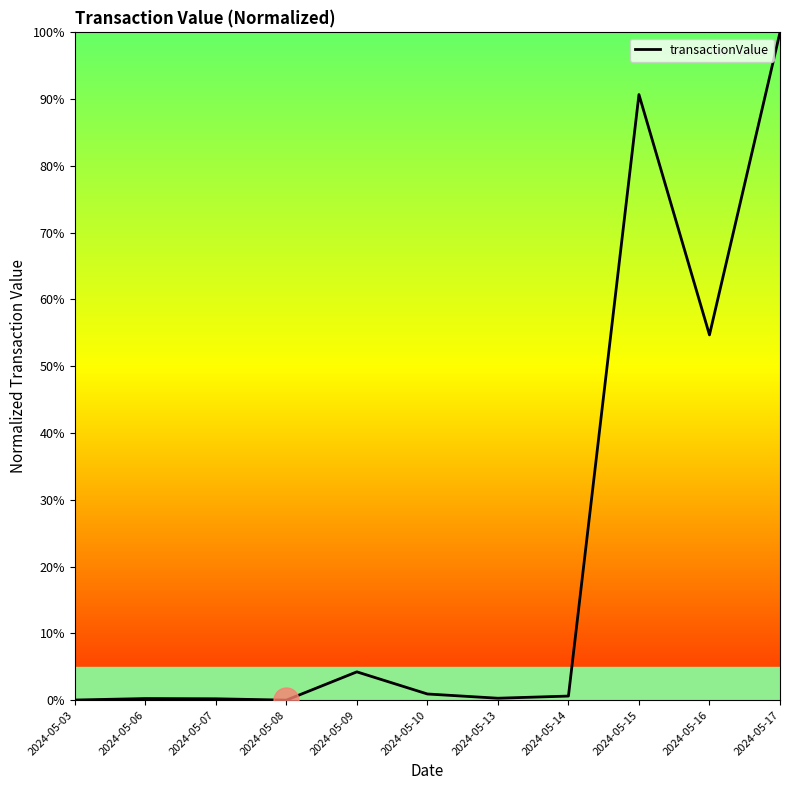

The value at 2024-05-03 is 0.0. True or false?

True